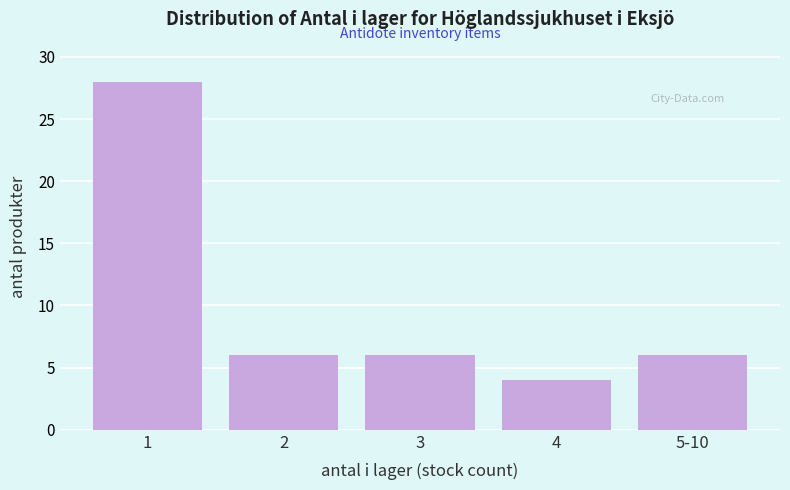

Reading left to right, list all the values displayed in this chart.

28	6	6	4	6